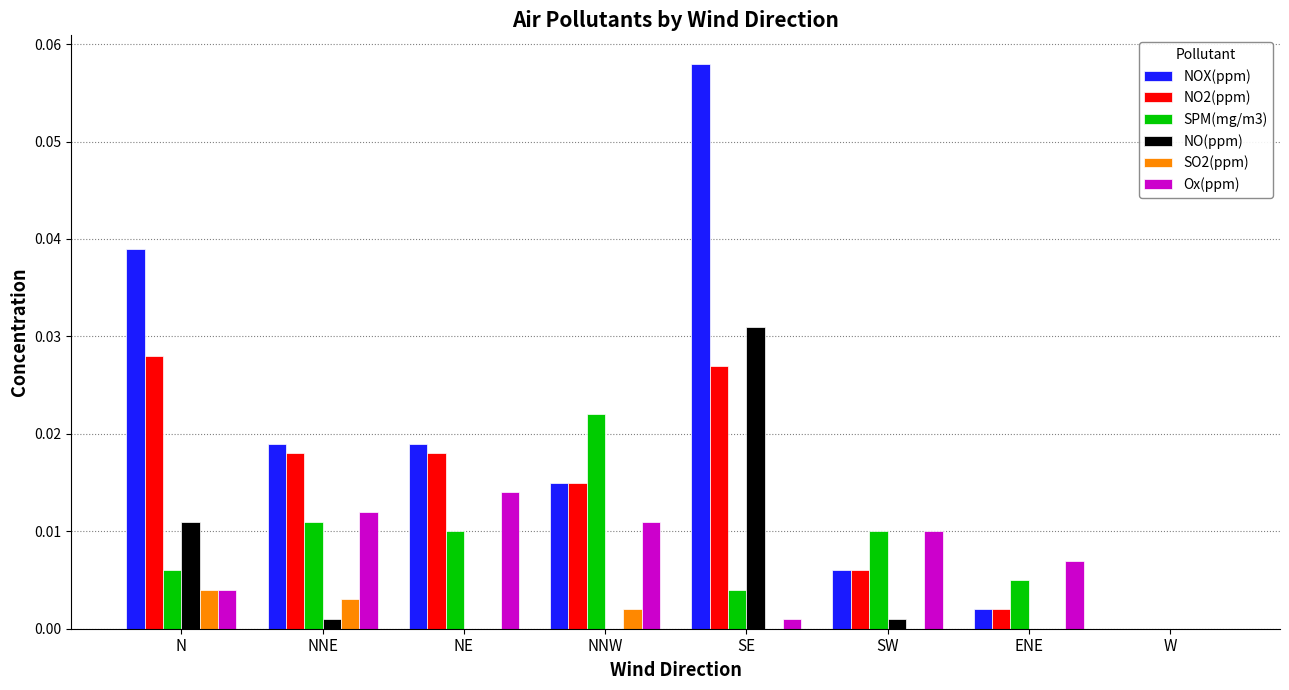

Which label corresponds to the largest value in the chart?

SE